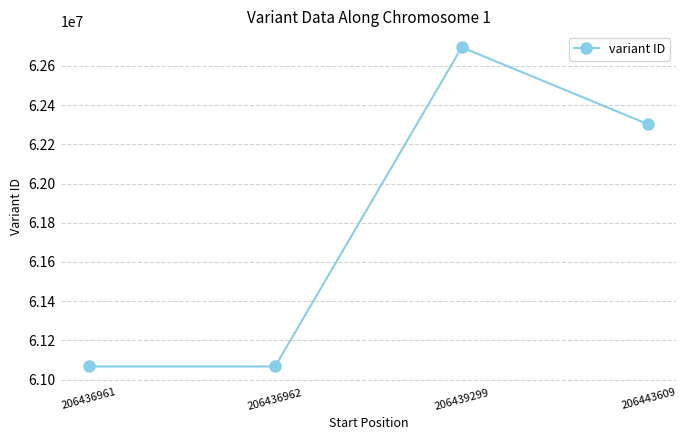

Does the chart display data point markers on the line(s)?

Yes